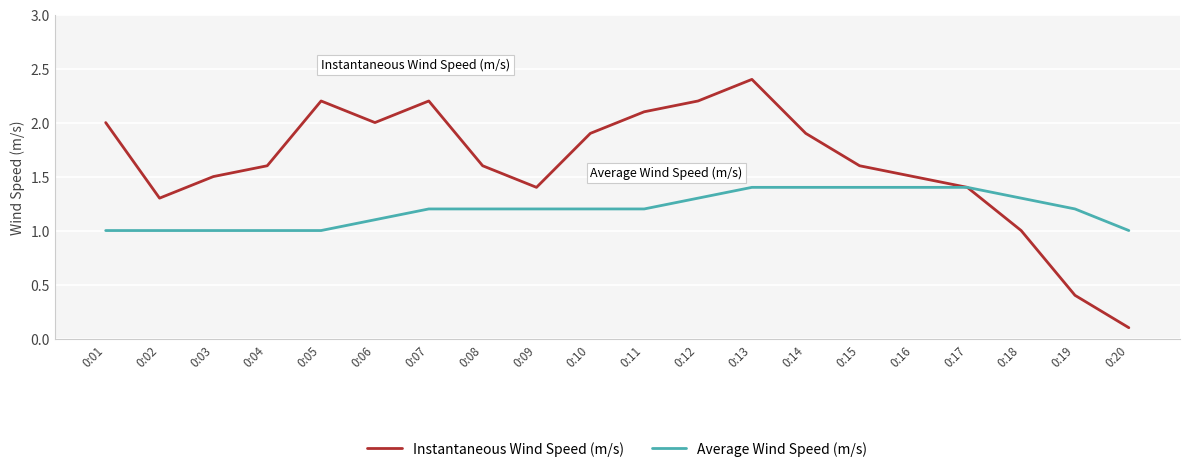

Where is Instantaneous Wind Speed (m/s) nearest to the value 1?

0:18